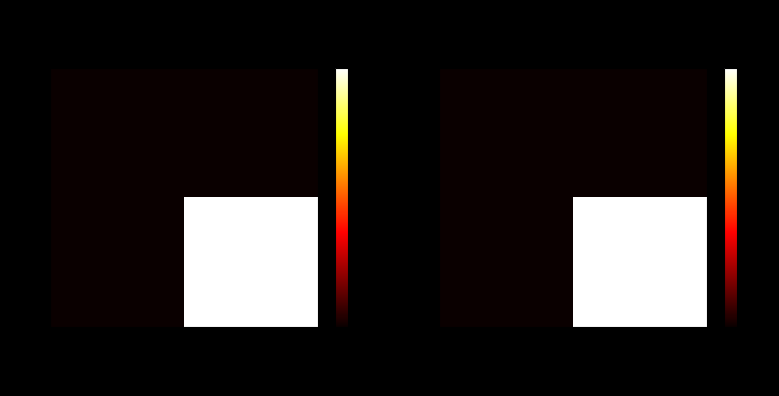

The value of Rank 1 at 19700188116 is 0. True or false?

True